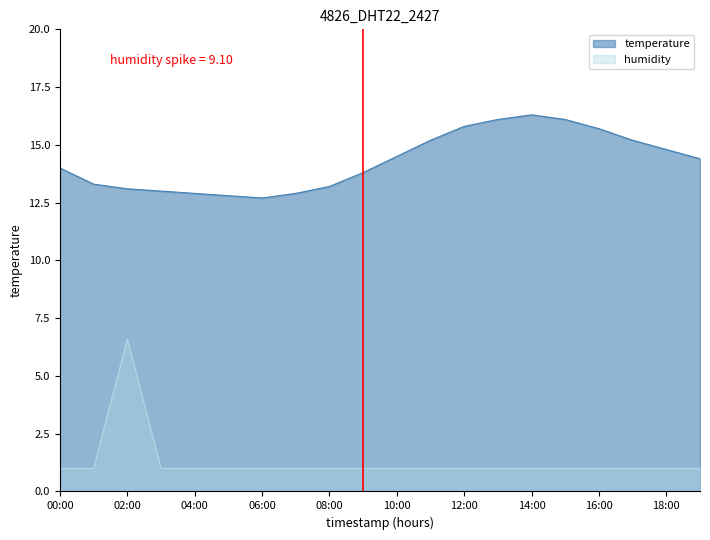

What is the difference between the temperature values at 12:00 and 17:00?

0.6